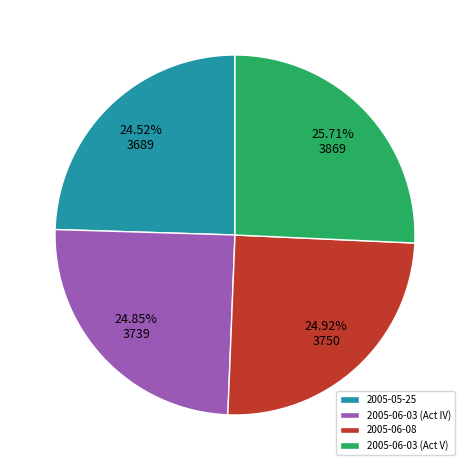

Approximately how many times larger is the value at 2005-06-08 compared to 2005-06-03 (Act V)?

1.0